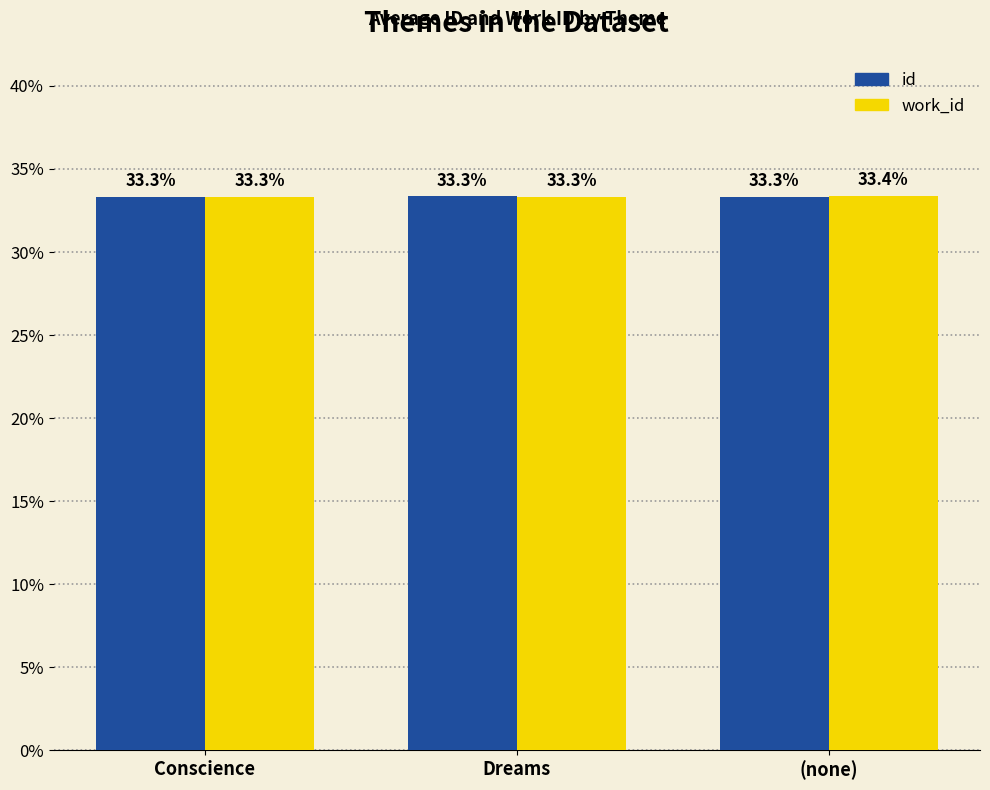

Between Conscience and (none), which series saw the biggest shift?

work_id